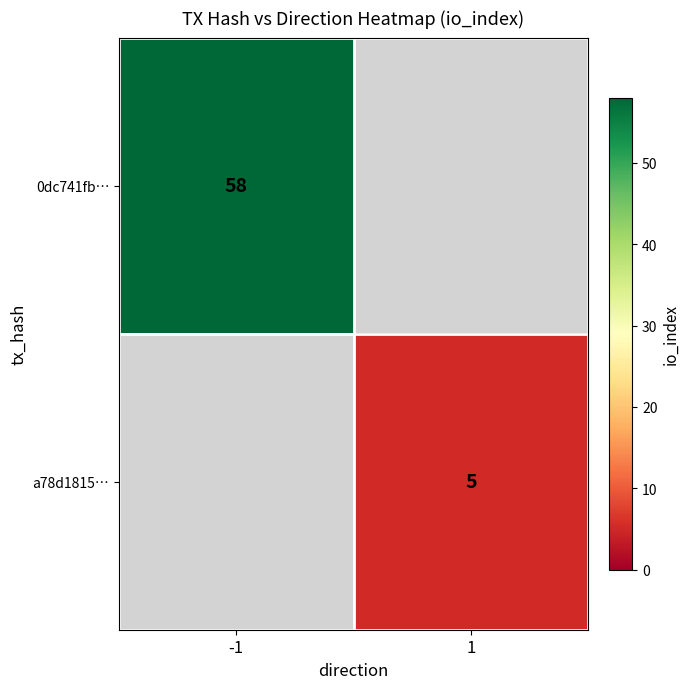

Is it true that a78d1815… equals 8 at 1?

False